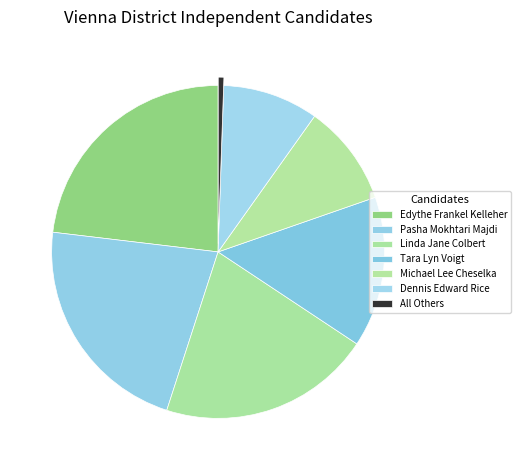

The Edythe Frankel Kelleher slice represents 16% of the pie. True or false?

False